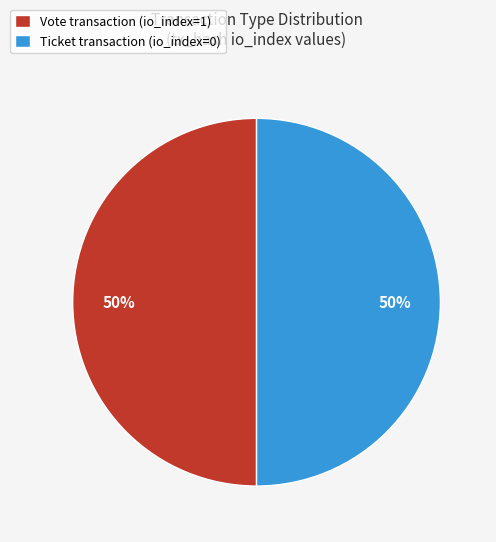

To the nearest percent, what is the combined percentage of Vote transaction (io_index=1) and Ticket transaction (io_index=0)?

100%